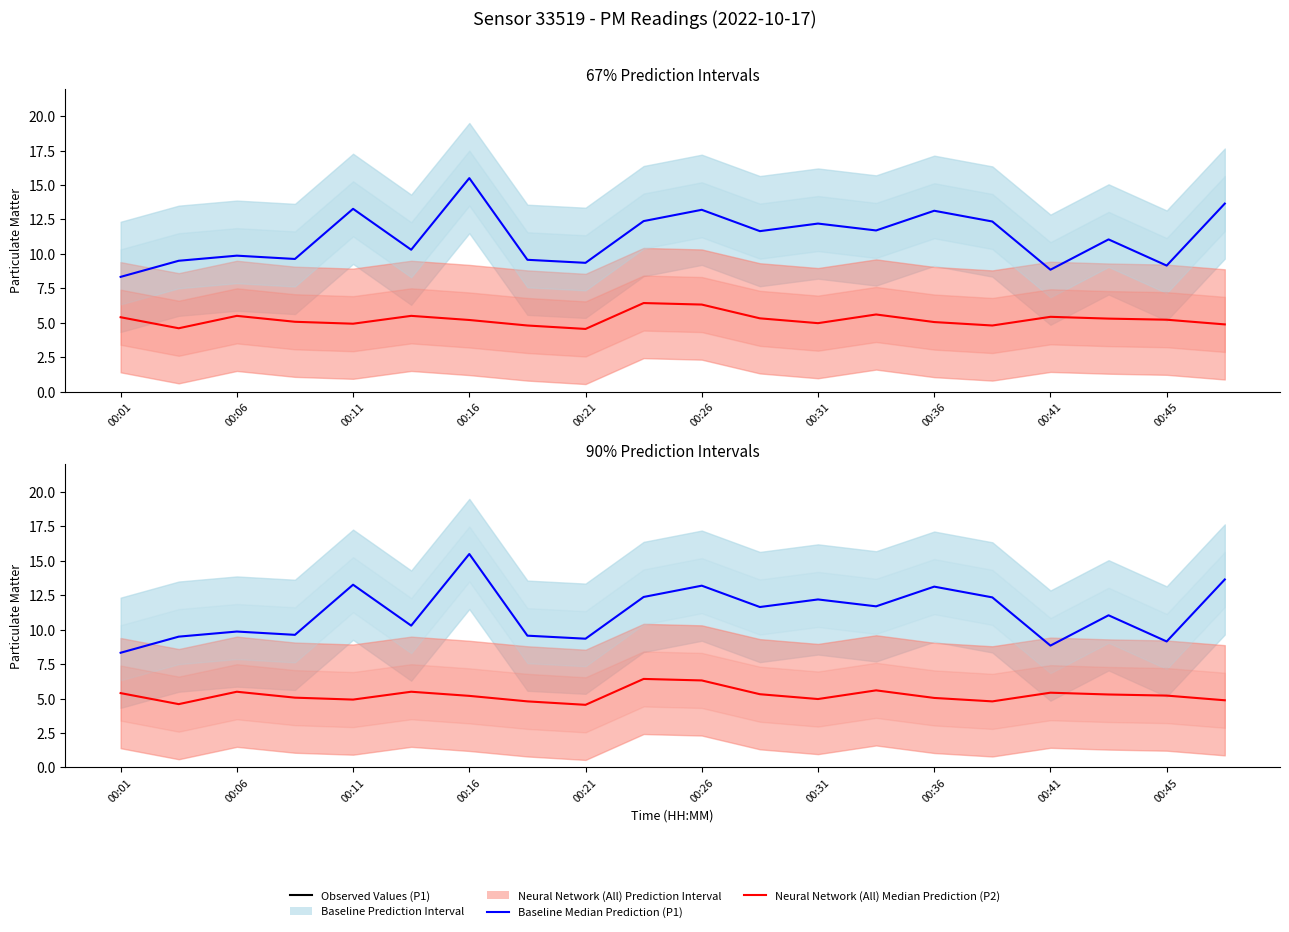

Where does the P2 Median Prediction series first go above 5?

00:01